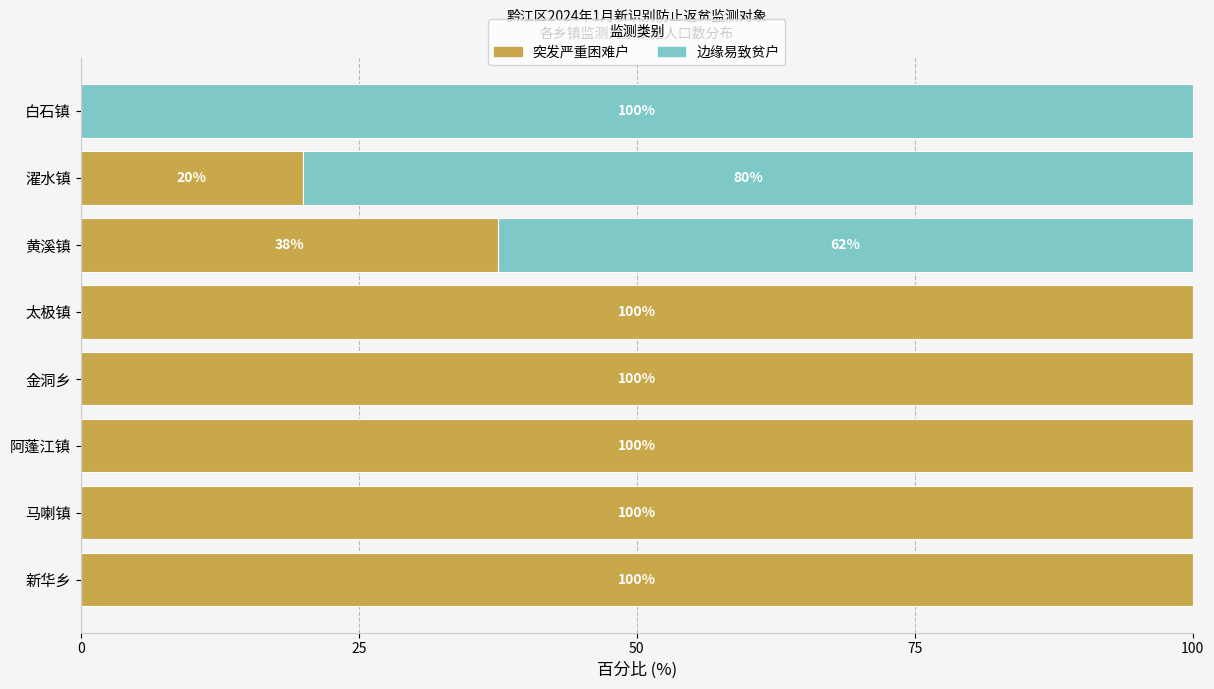

The value of 突发严重困难户 at 新华乡 is 100.0. True or false?

True